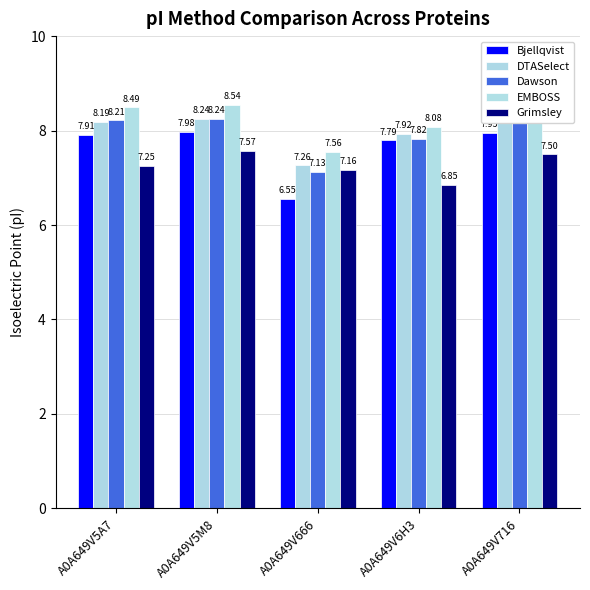

What is the label of the 4th bar from the right?

A0A649V5M8